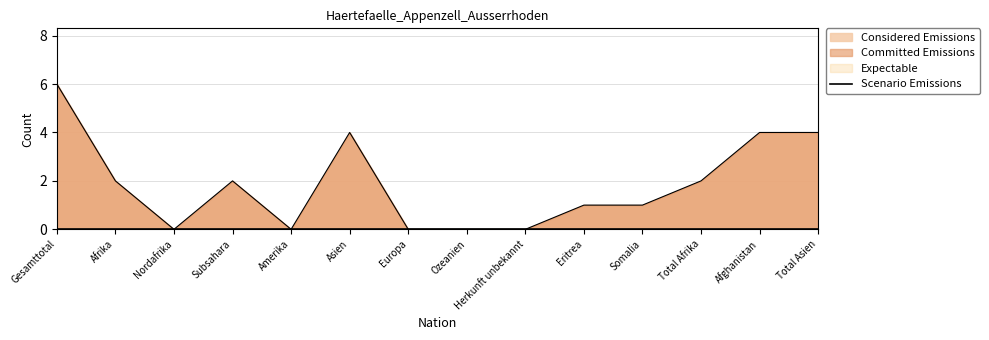

What is the difference between the highest and lowest values at Afghanistan?

4